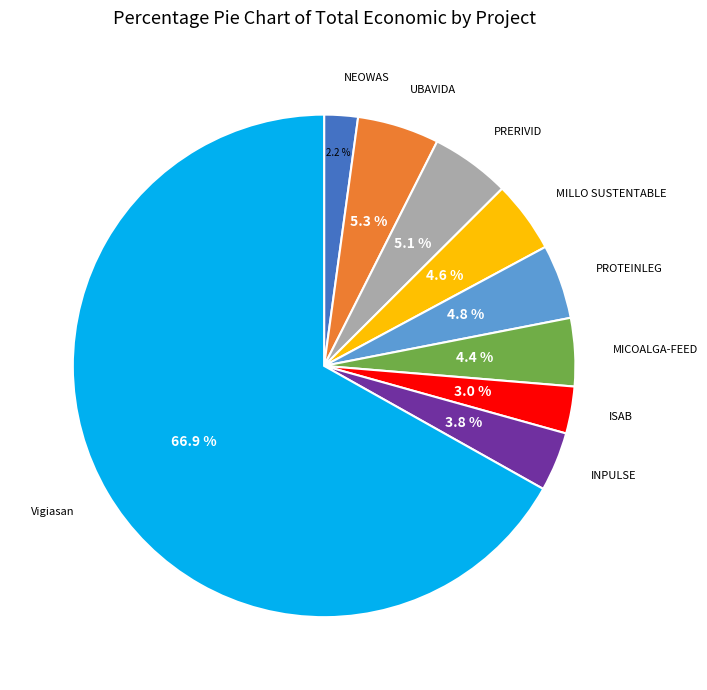

How many slices are in this pie chart?

9